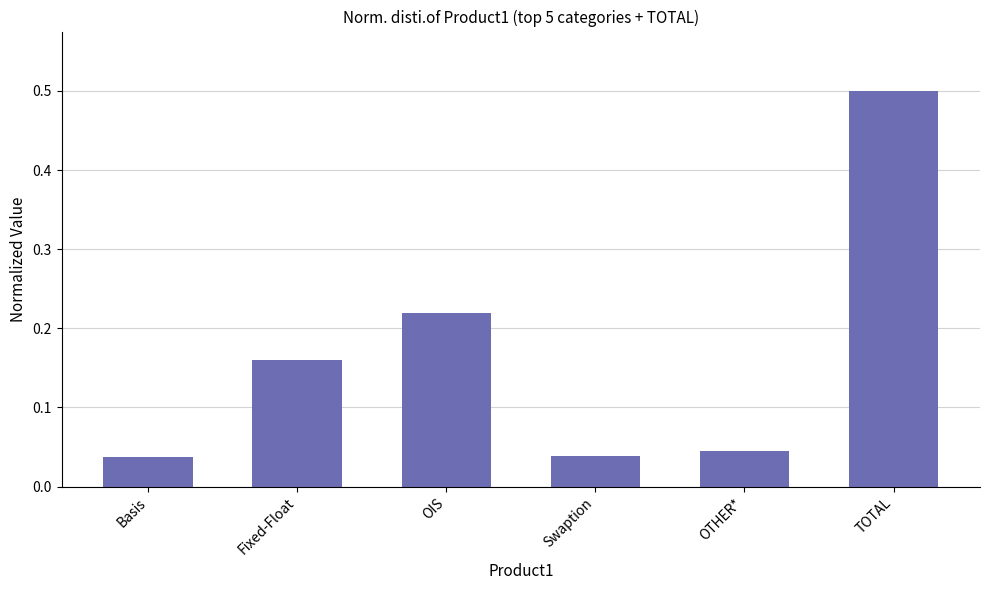

What is the change in value from Fixed-Float to OIS?

+0.1